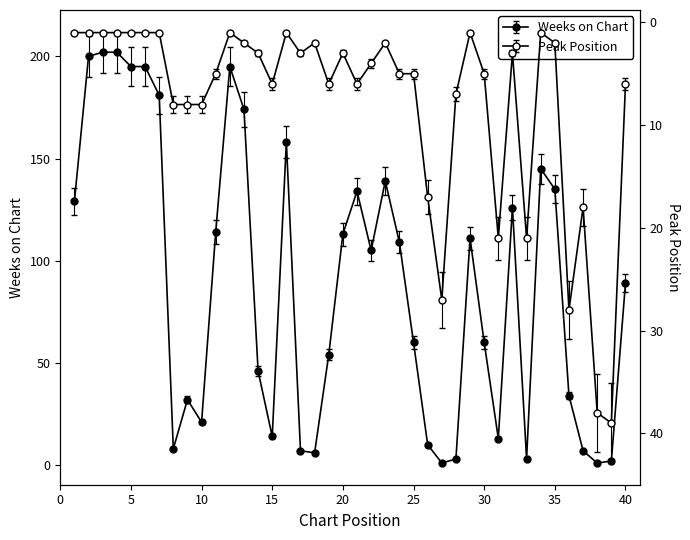

Count the number of data series in this chart.

2